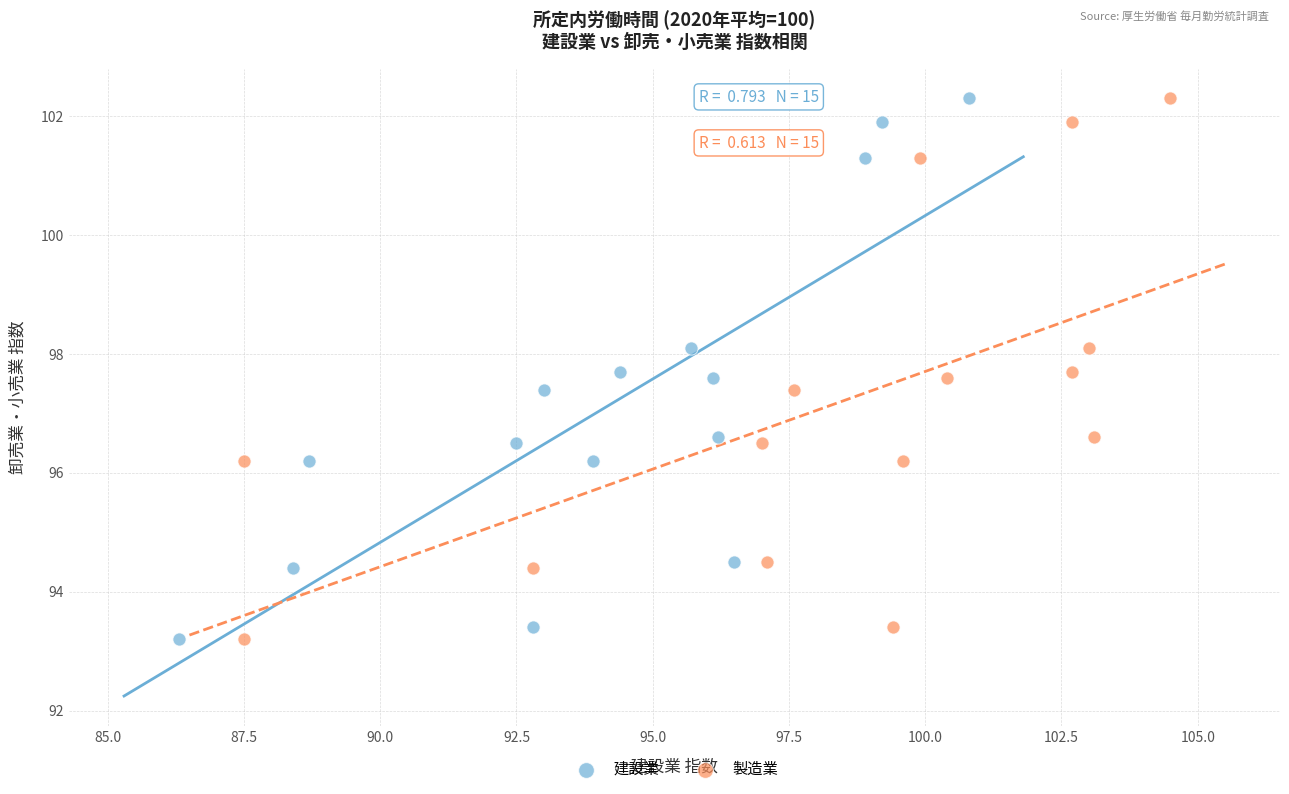

What are all the series names shown in the legend?

建設業, 製造業